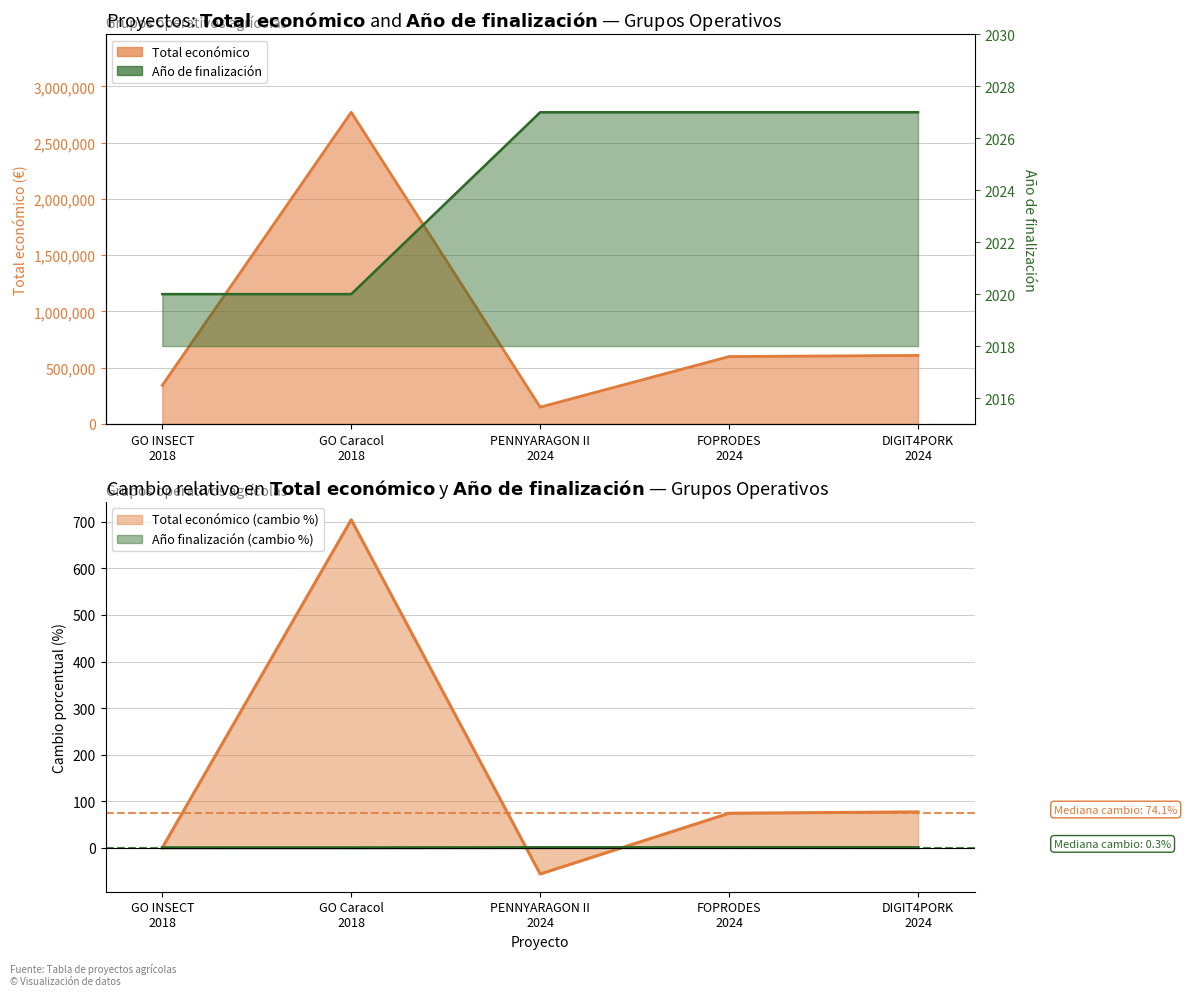

The value of Año de finalización at GO INSECT 2018 is 0.0. True or false?

True